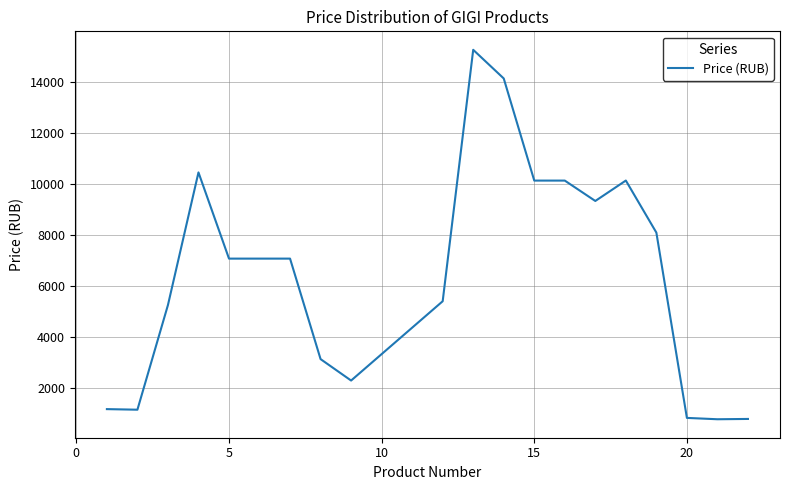

What is the difference between the maximum and minimum values?

14517